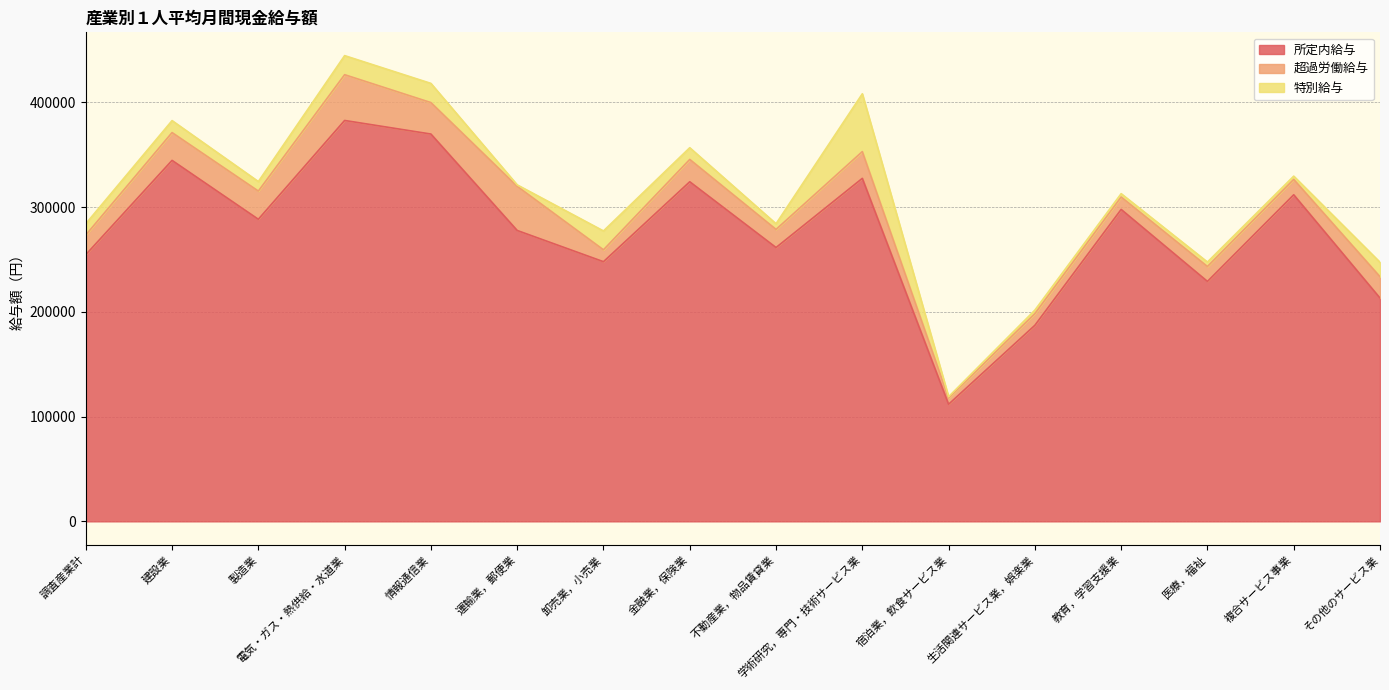

How many lines are shown in the chart?

3